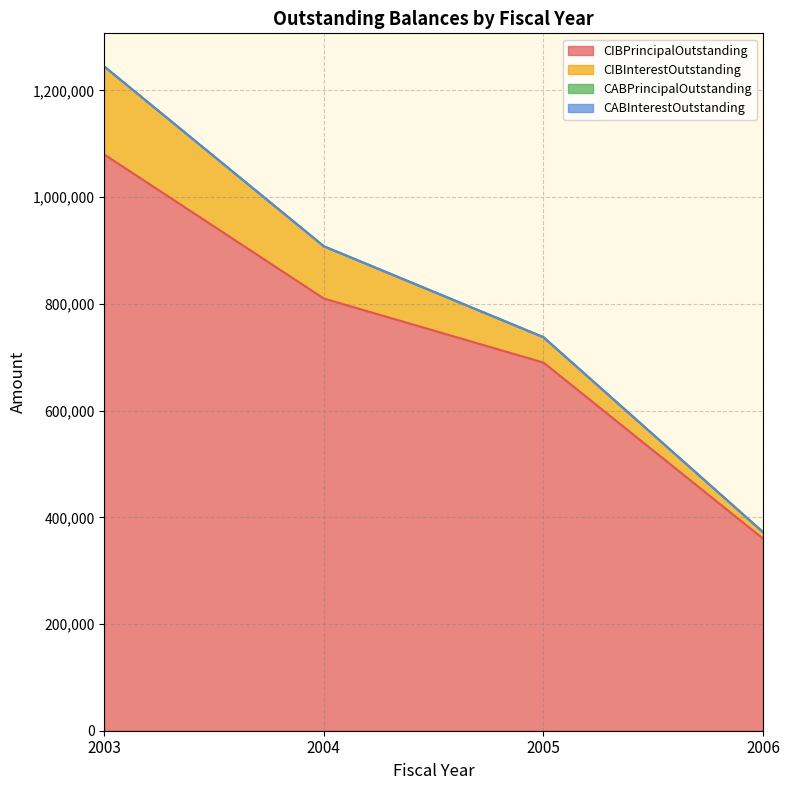

What is the difference between the CIBInterestOutstanding values at 2003 and 2004?

66880